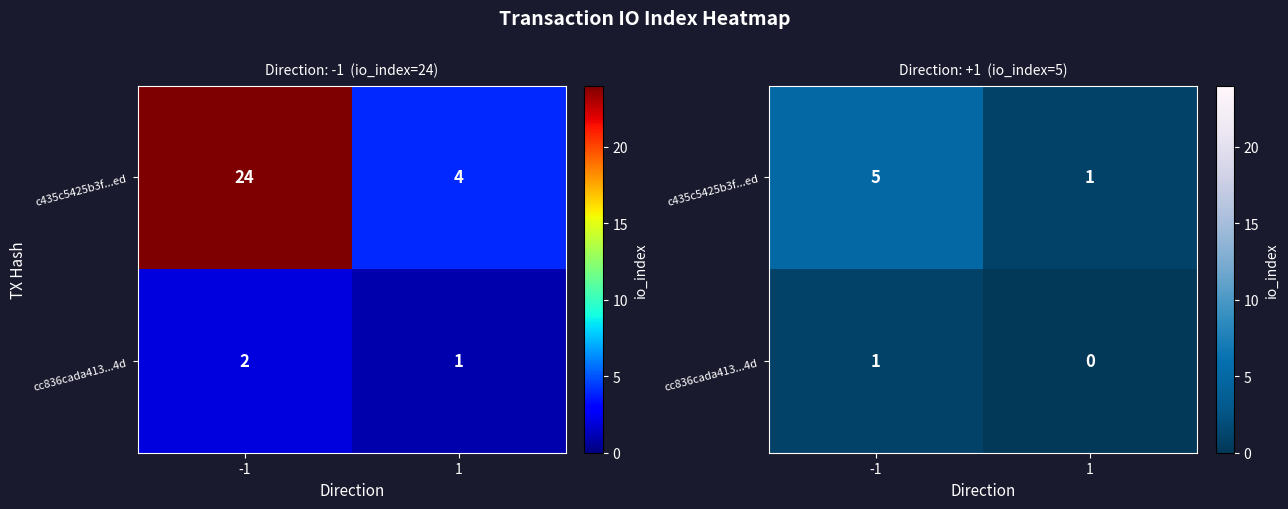

At which category does the chart reach its minimum across all series?

1